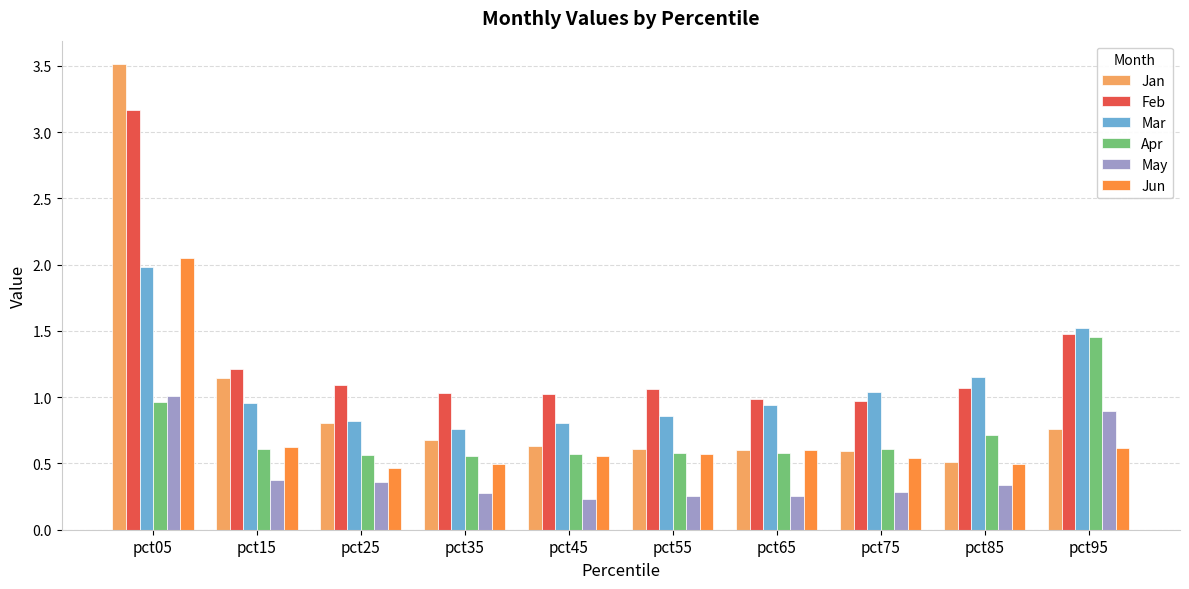

Which series has the largest total across all categories?

Feb